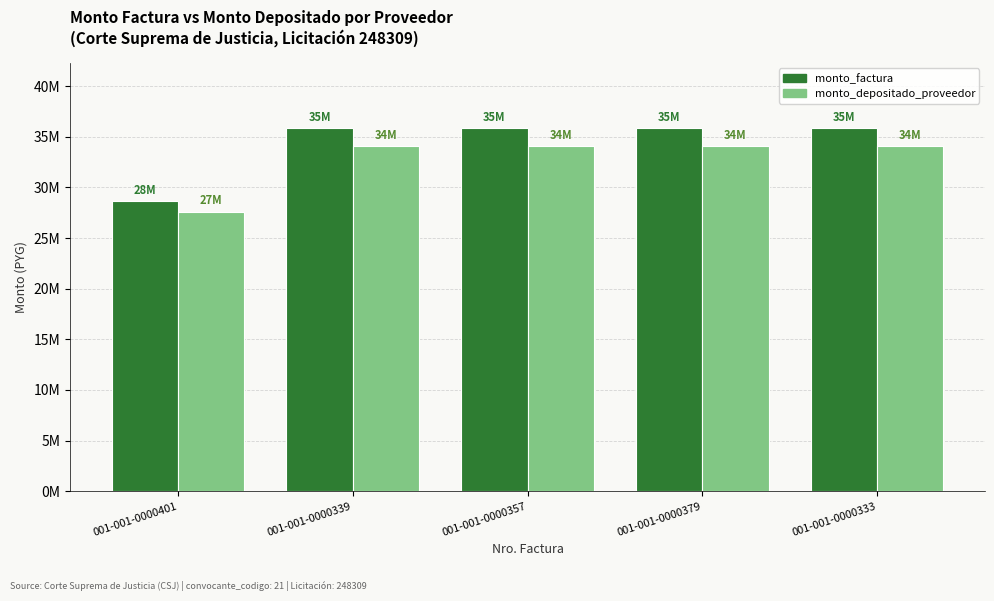

Are the bars horizontal?

No